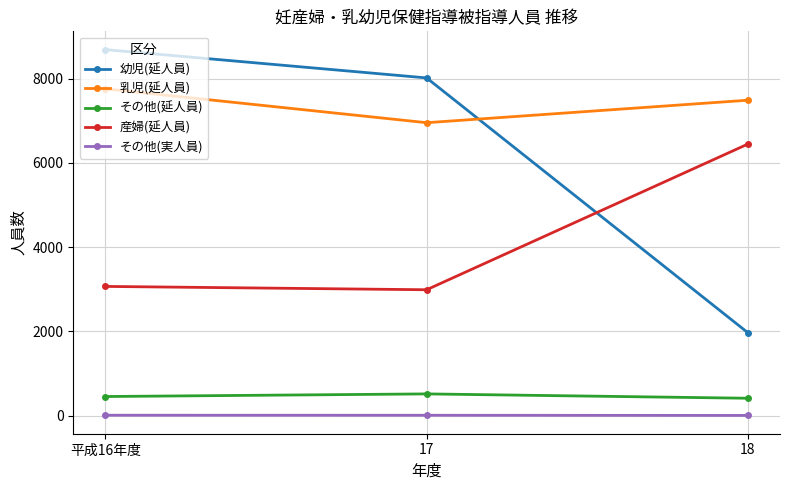

At how many categories does at least one series exceed 2300?

3